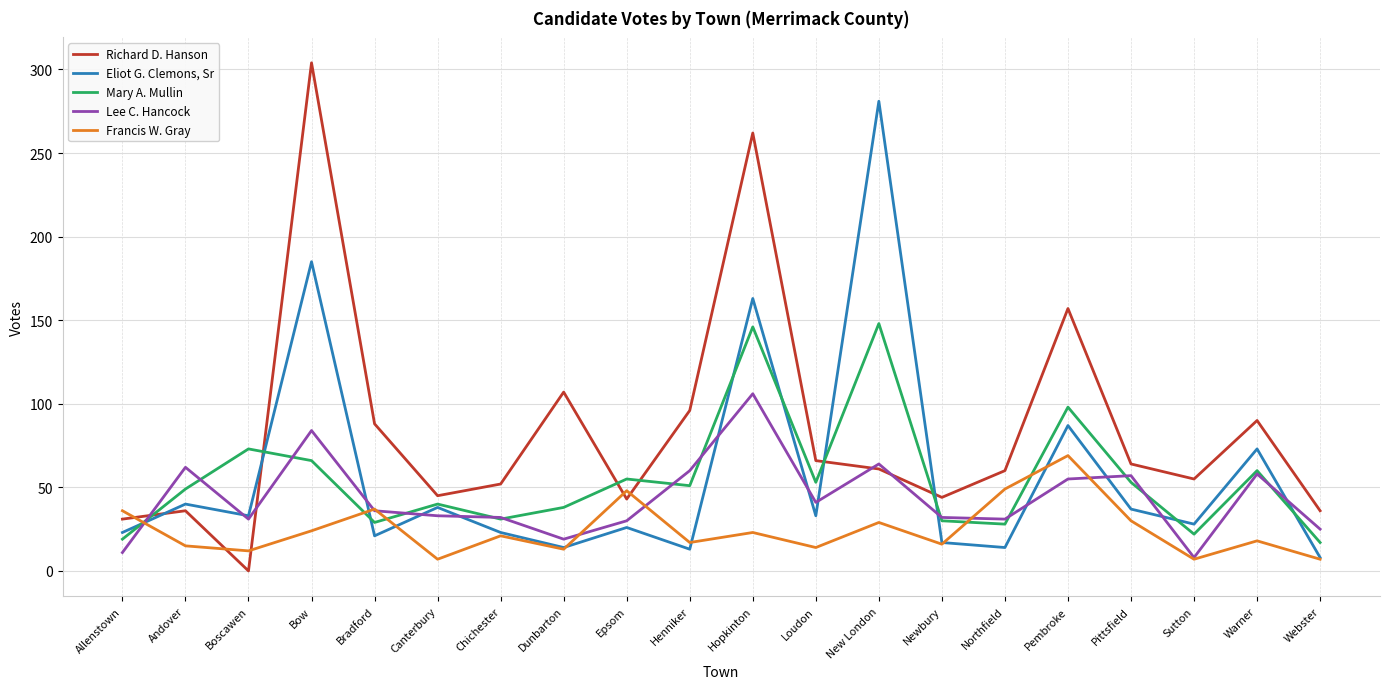

The Lee C. Hancock series shows 25 at New London. True or false?

False